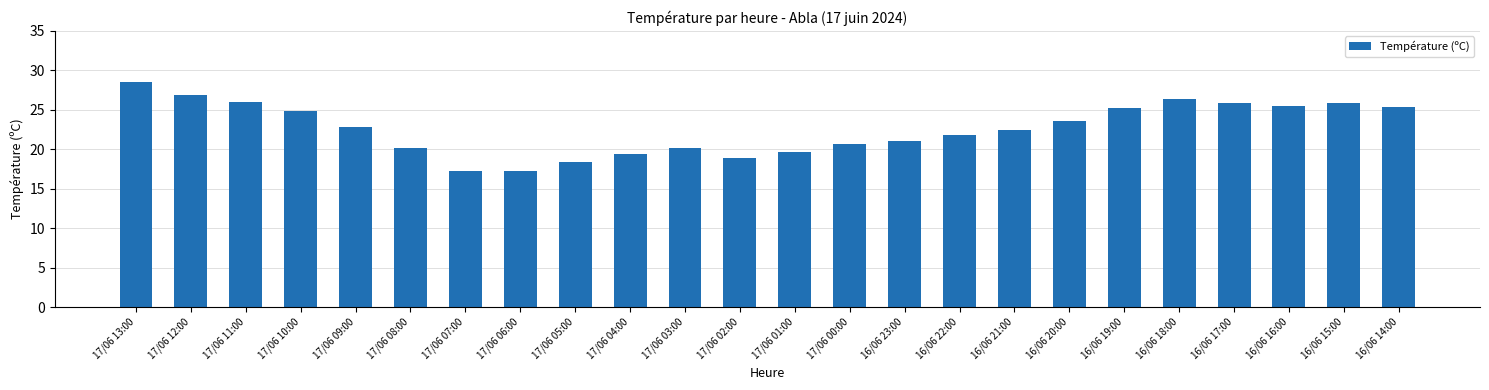

The value at 17/06 06:00 is 17.2. True or false?

True